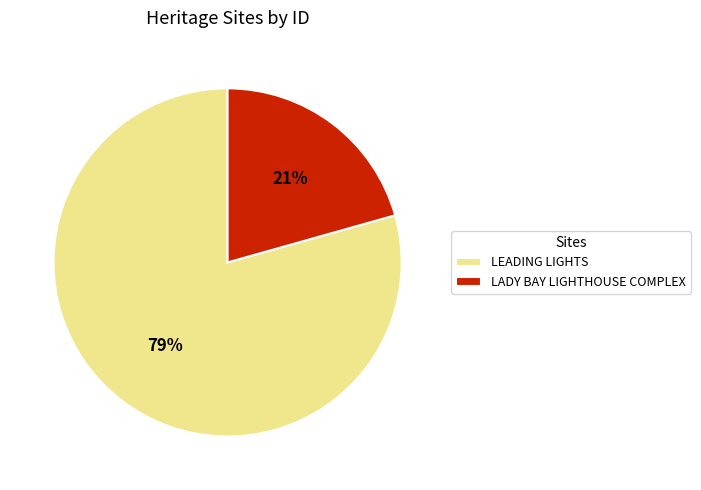

How many slices are in this pie chart?

2